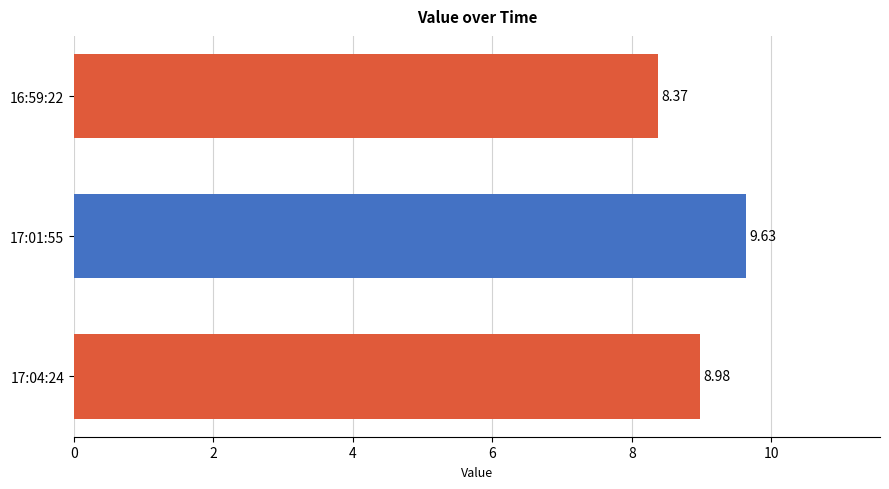

What is the difference between the maximum and minimum values?

1.3